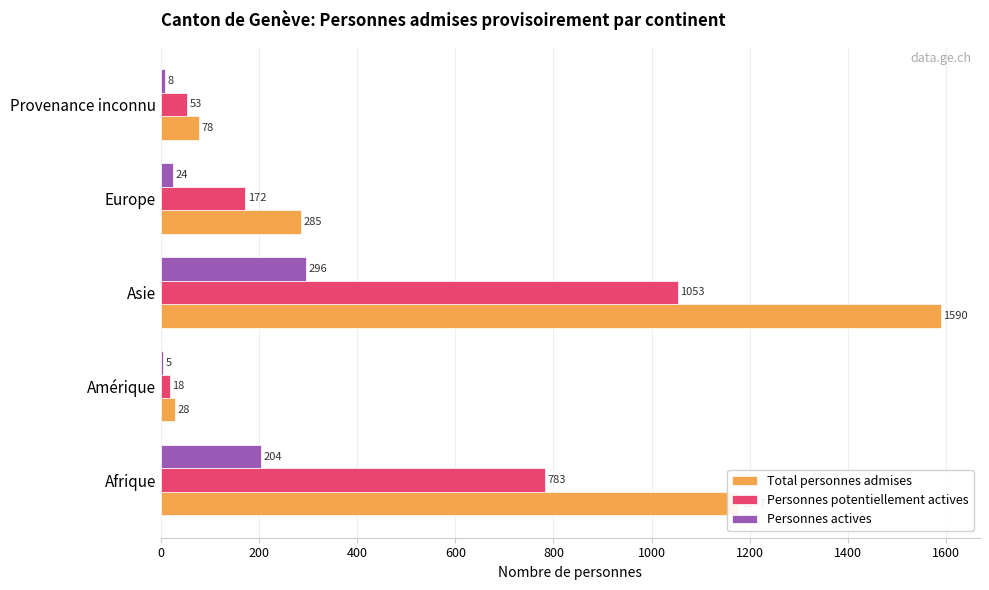

What is the maximum value for Personnes potentiellement actives?

1053